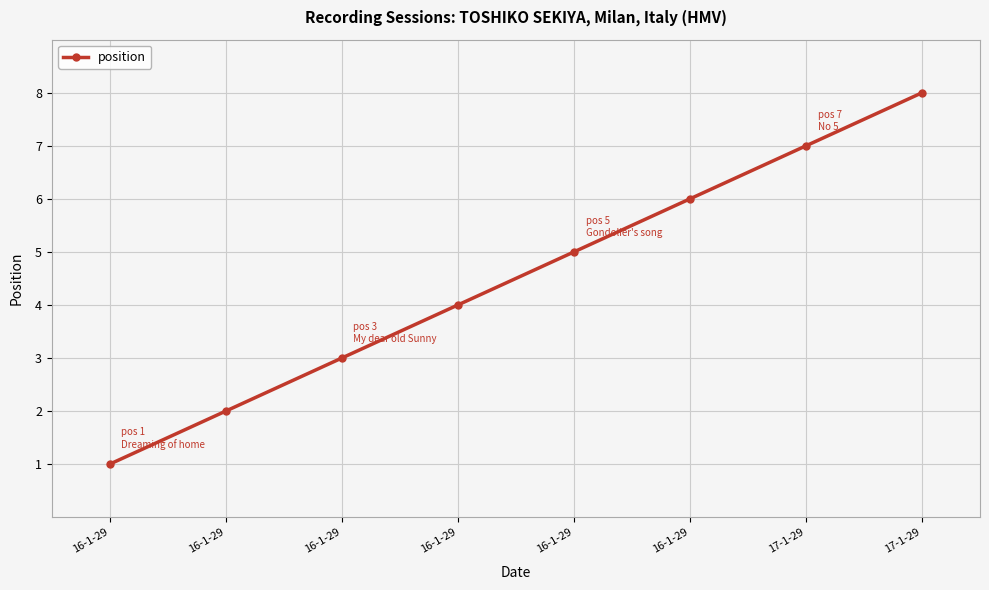

The chart shows a value of 7 at 17-1-29. True or false?

True